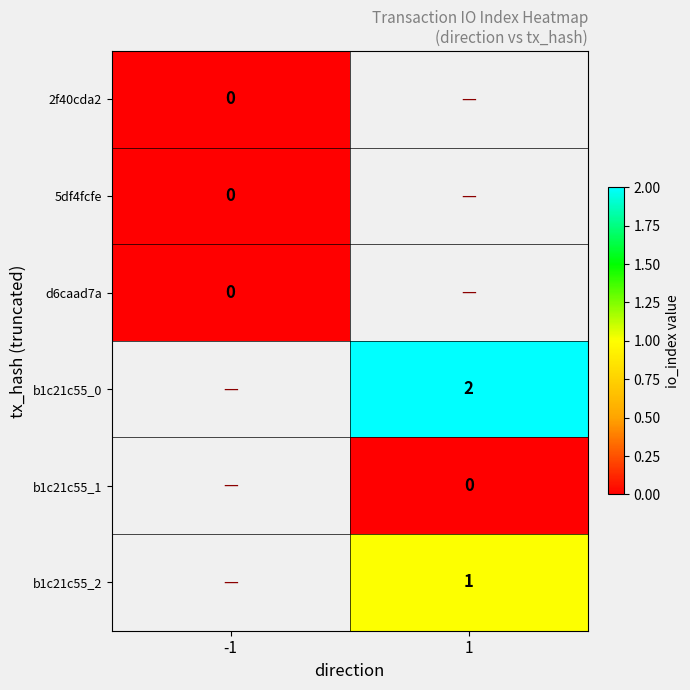

The b1c21c55_2 series shows 1 at 1. True or false?

True